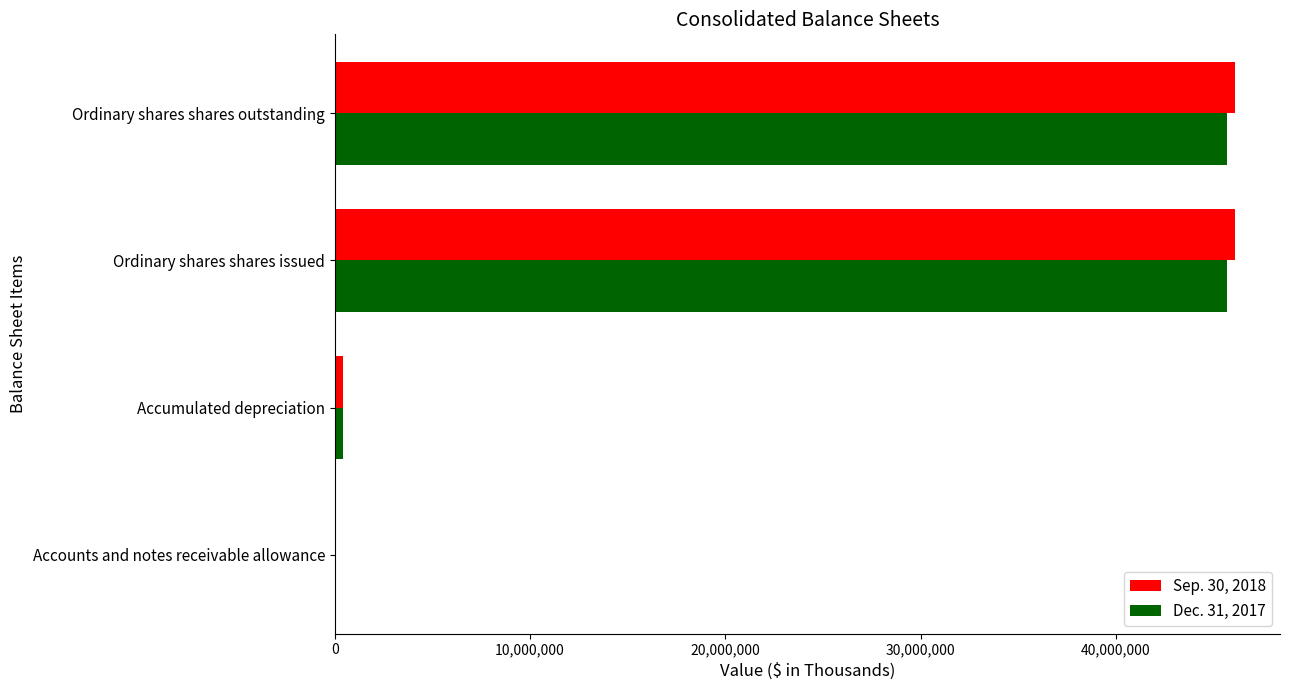

What is the total value across all series at Ordinary shares shares issued?

91801352